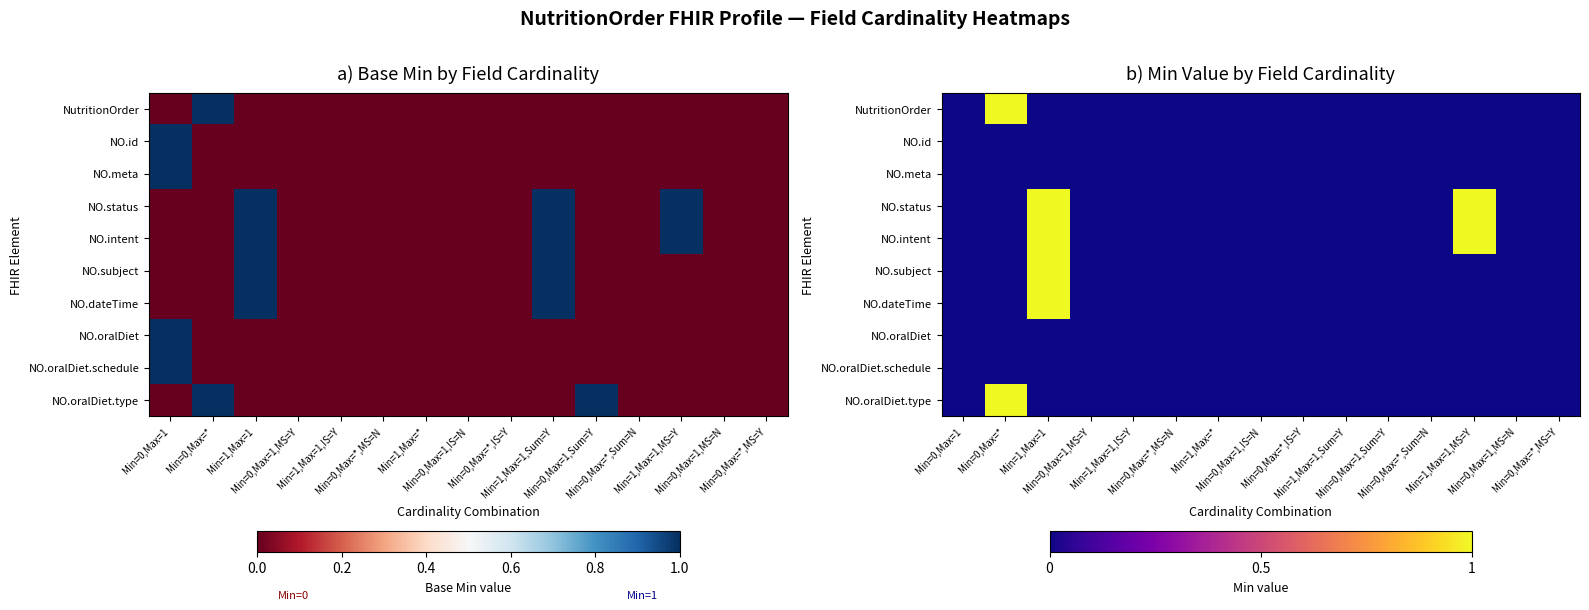

At Min=1,Max=1,MS=Y, list the series in order from smallest to largest.

NutritionOrder, NO.id, NO.meta, NO.subject, NO.dateTime, NO.oralDiet, NO.oralDiet.schedule, NO.oralDiet.type, NO.status, NO.intent